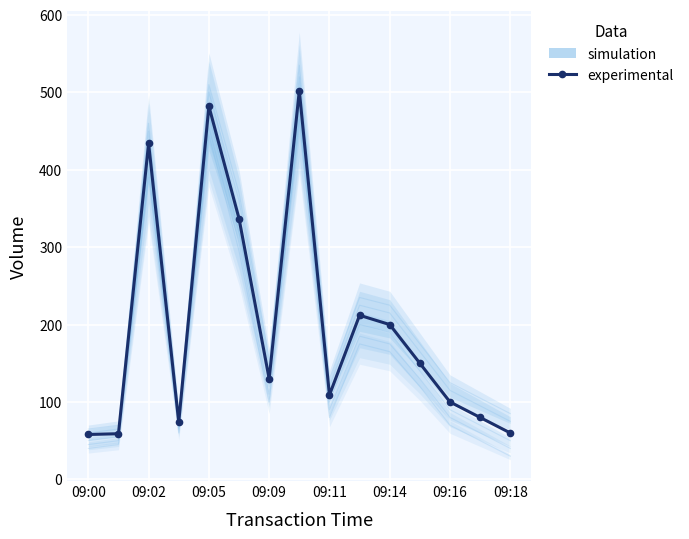

The chart shows a value of 57 at 11. True or false?

False